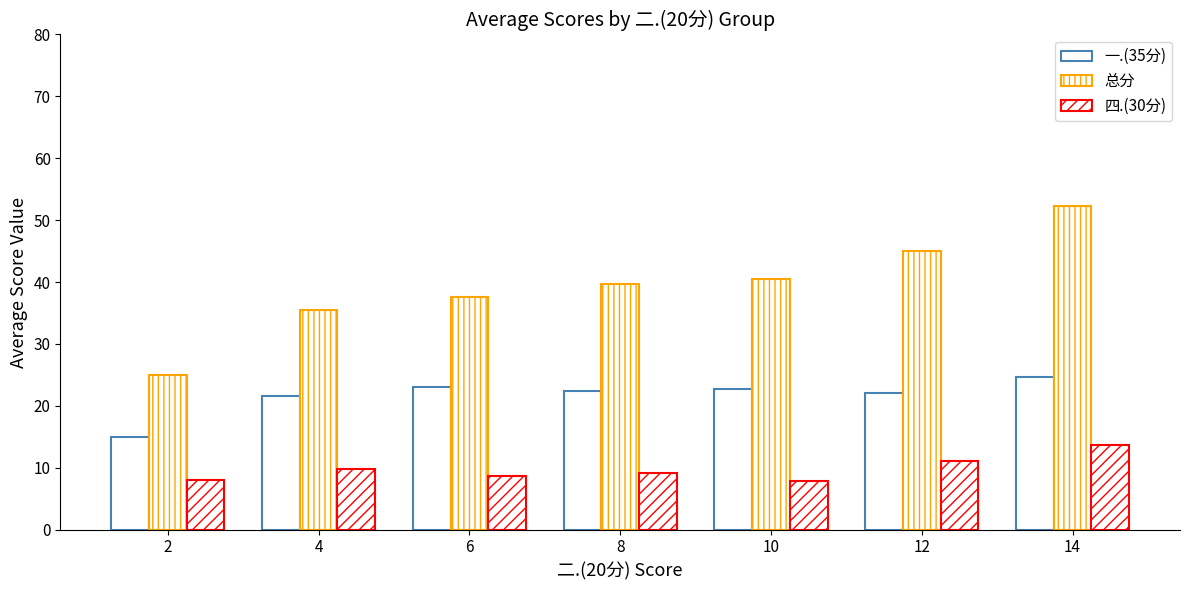

What is the sum of the 总分 values at 8 and 10?

80.1